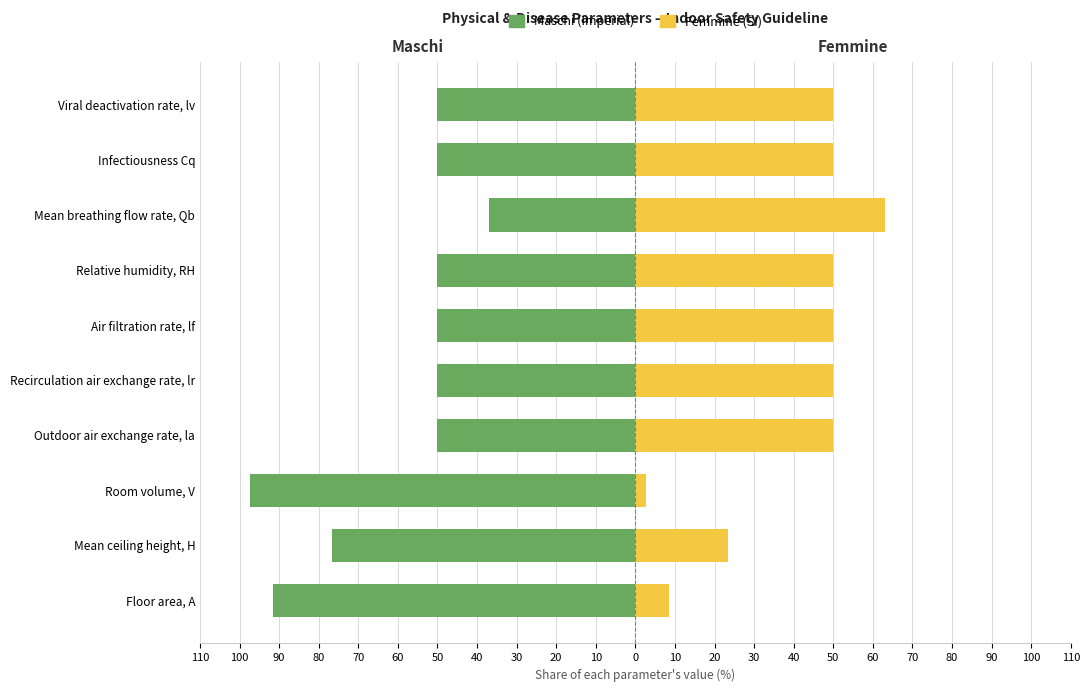

How many bars are there in each group?

2